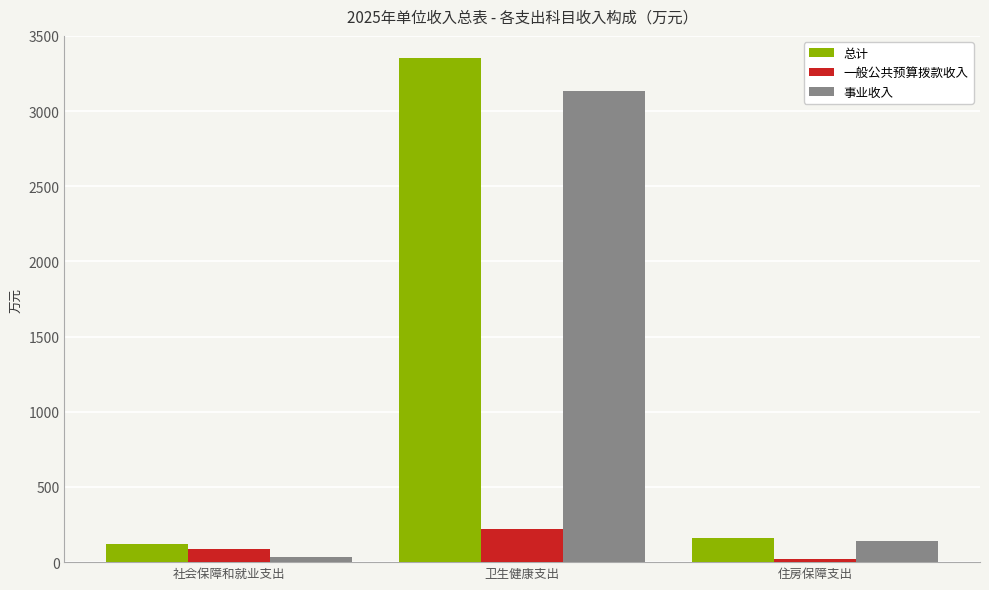

Between 社会保障和就业支出 and 卫生健康支出, which series saw the biggest shift?

总计